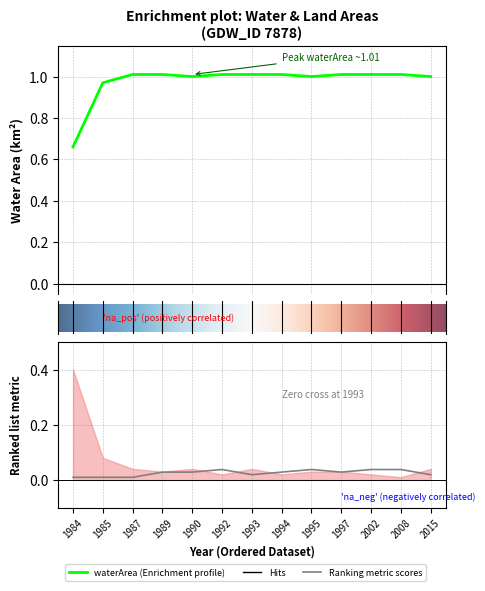

What is the difference between the second highest and minimum values in the waterArea series?

0.3